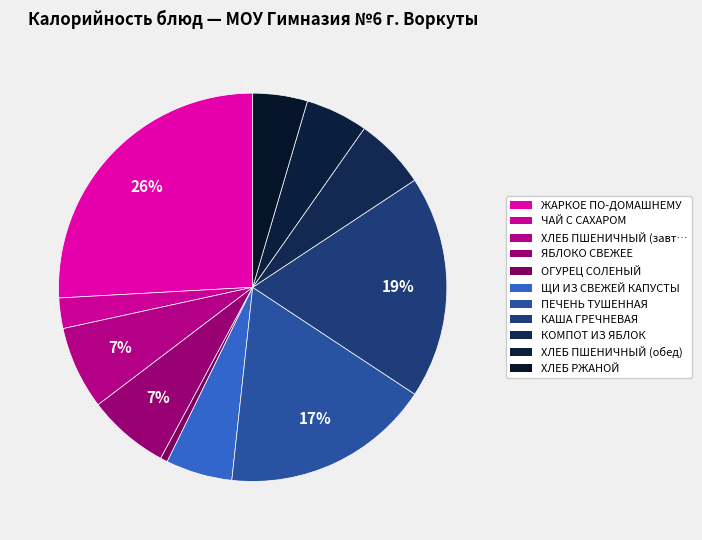

Count the number of slices in the pie.

11